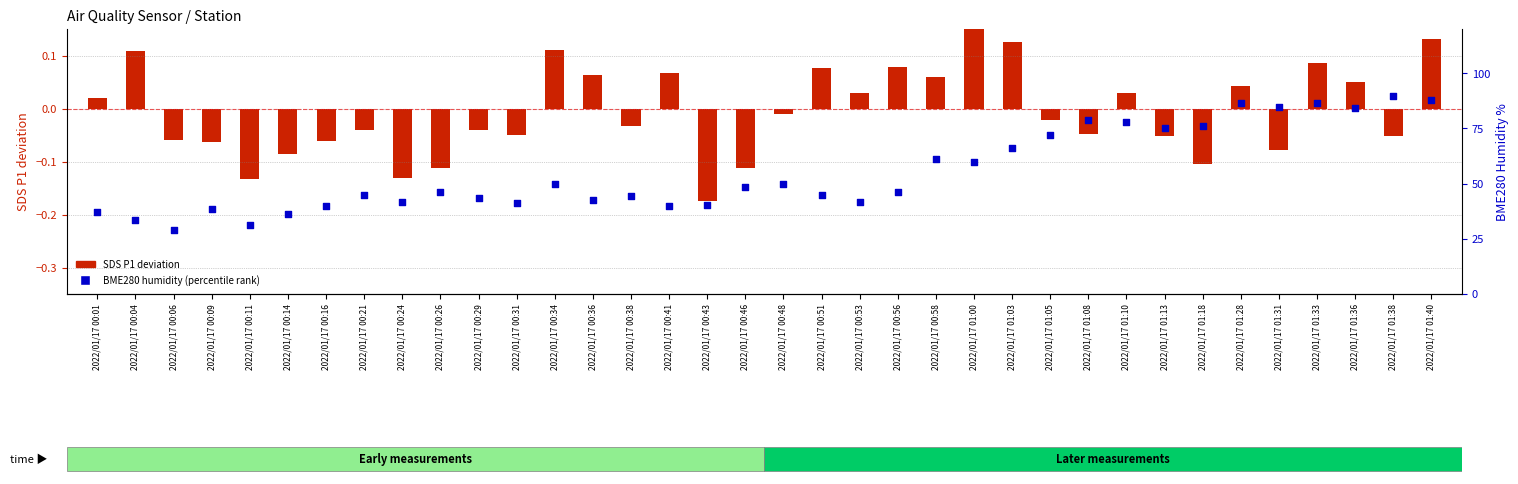

What is the total value across all series at 2022/01/17 01:13?

74.9